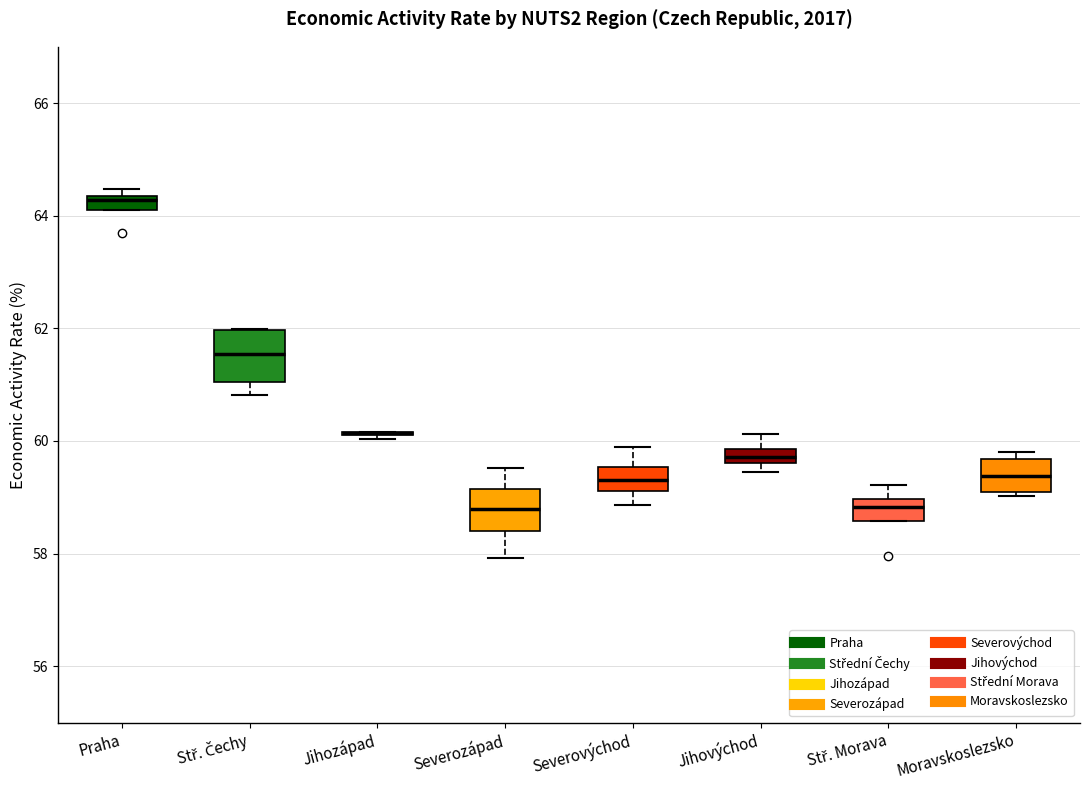

Where is the lower edge of the box for Severozápad on the y-axis? The values are not printed on the chart, so give them approximately, as read against the axis.

58.4